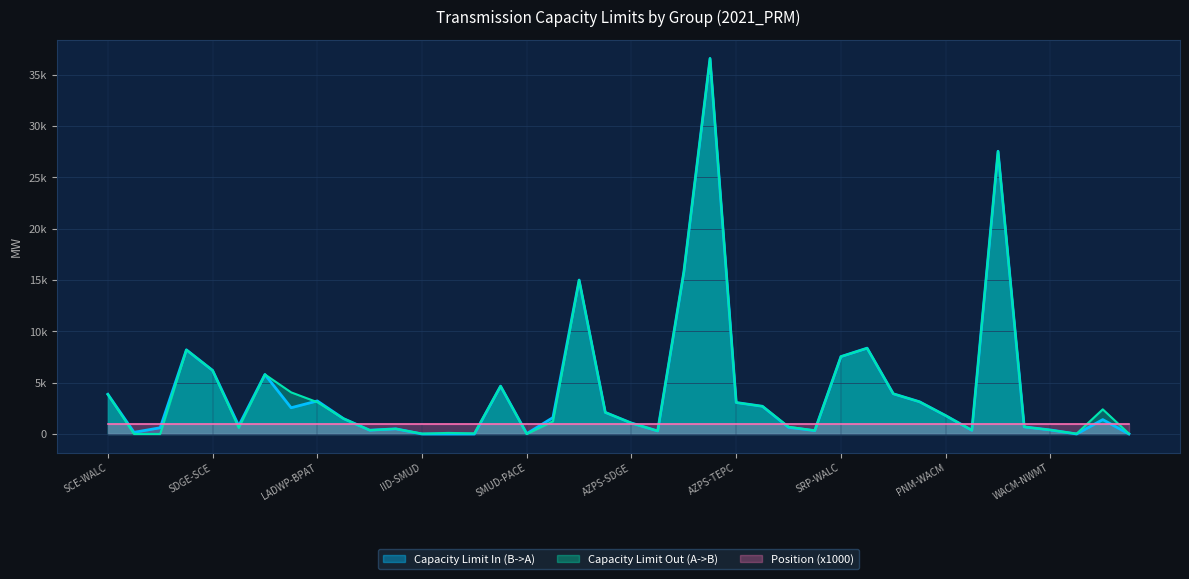

Which series has the widest spread of values?

Capacity Limit In (B->A)